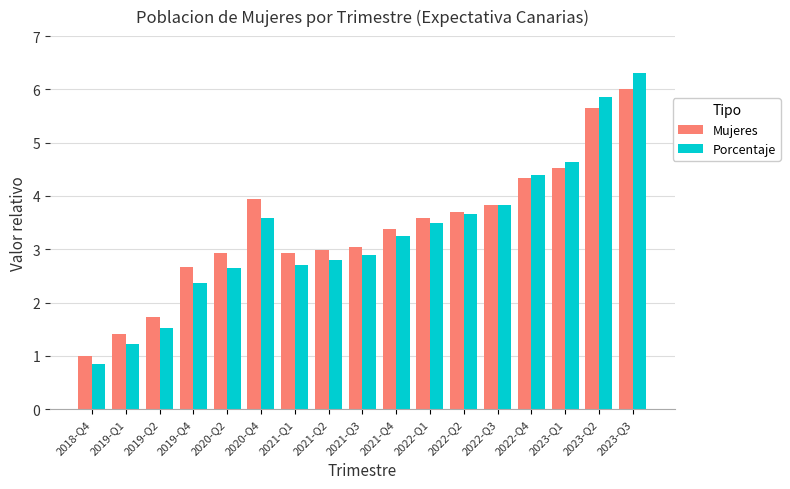

Are the bars horizontal?

No